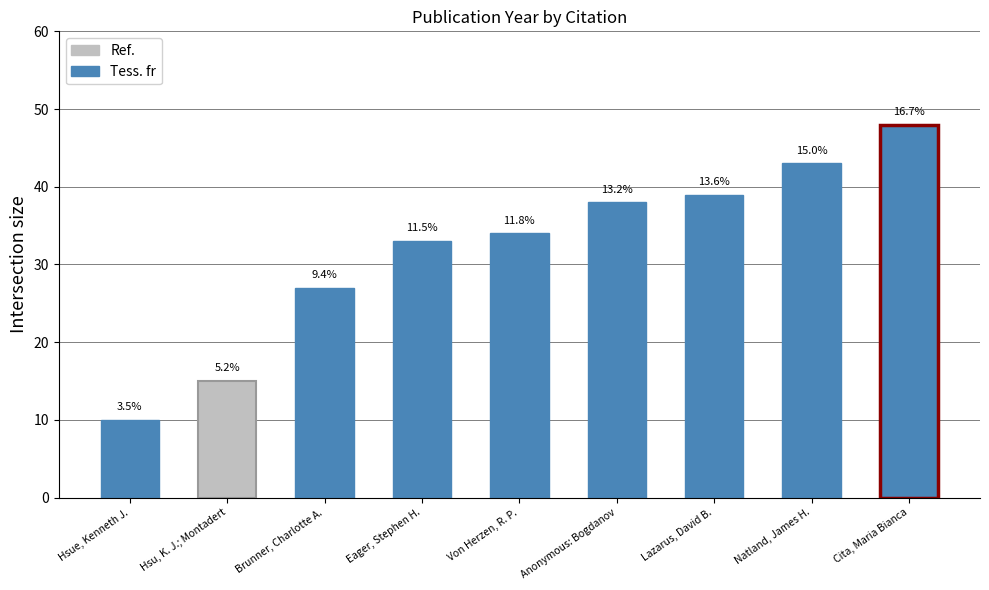

The value at Natland, James H. is 43. True or false?

True